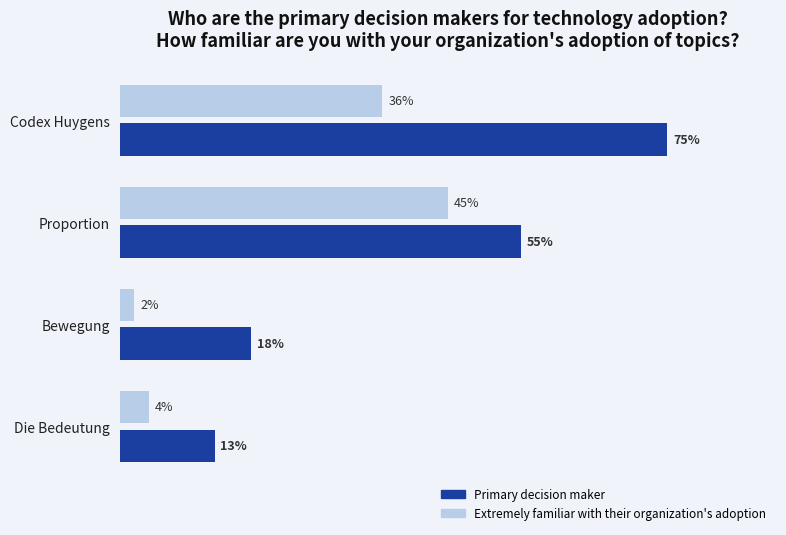

At which category is the sum across all series the highest?

Codex Huygens